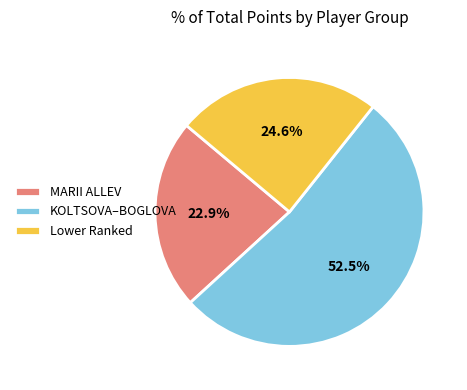

What is the total percentage of KOLTSOVA–BOGLOVA and MARII ALLEV?

75.4%